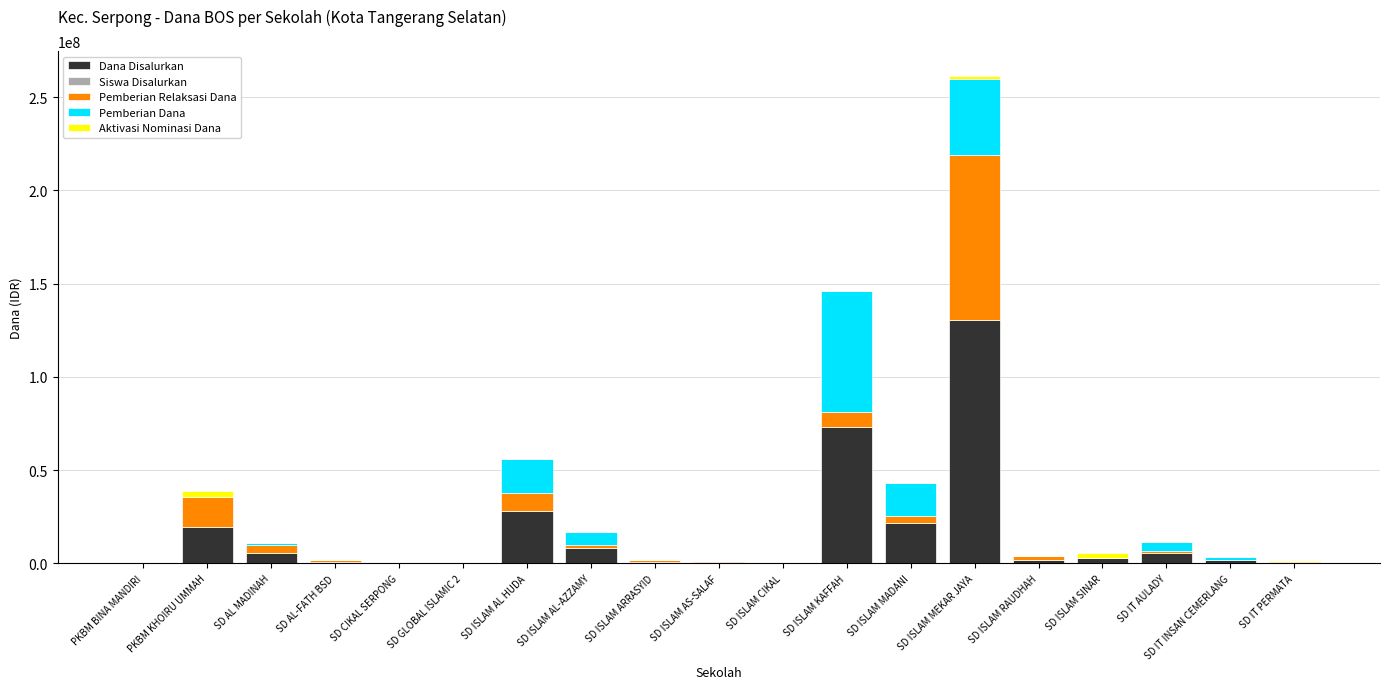

What is the maximum value for Dana Disalurkan?

130725000